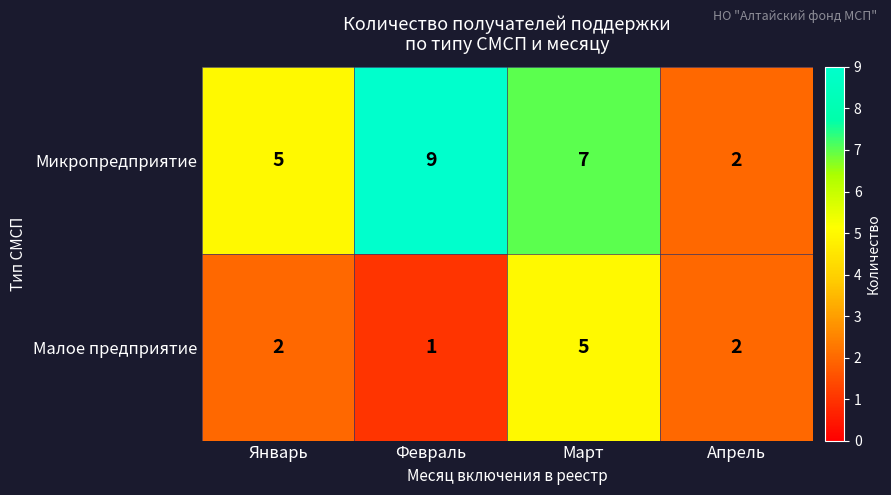

Reading left to right, what are all the values shown in this chart?

Микропредприятие: Январь=5	Февраль=9	Март=7	Апрель=2
Малое предприятие: Январь=2	Февраль=1	Март=5	Апрель=2